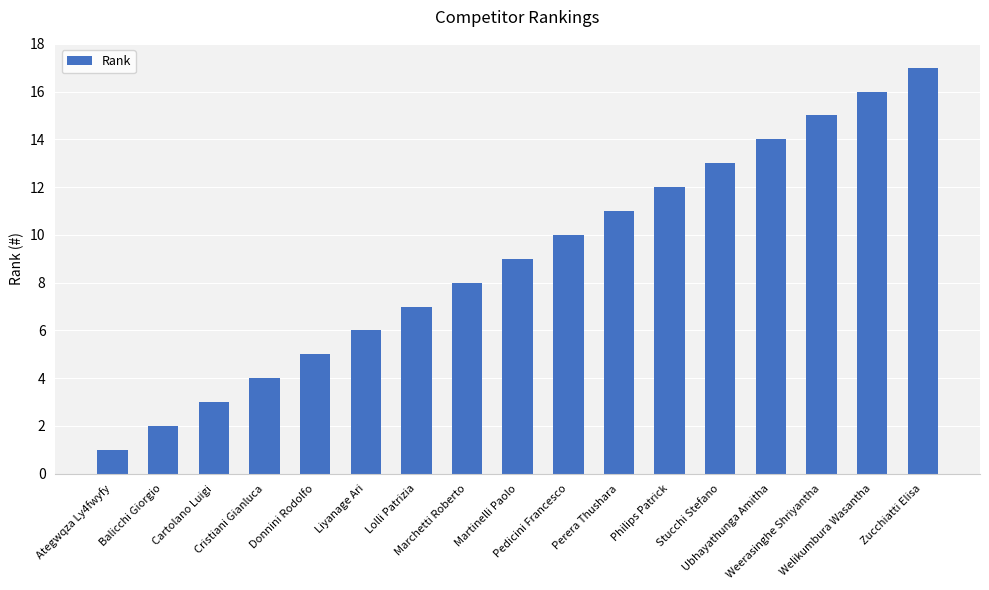

Reading left to right, list all the values displayed in this chart.

1	2	3	4	5	6	7	8	9	10	11	12	13	14	15	16	17